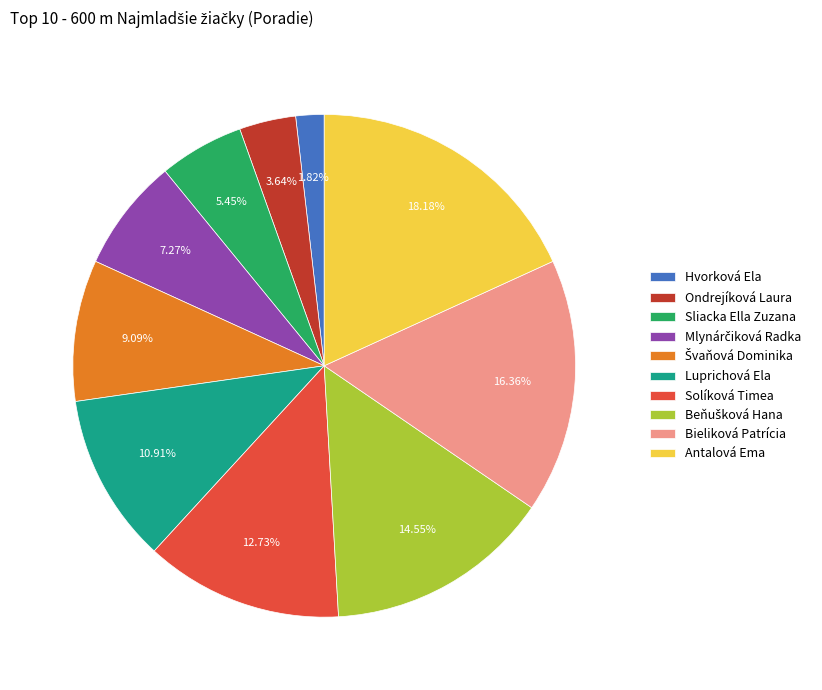

Is Antalová Ema the majority of the pie?

No